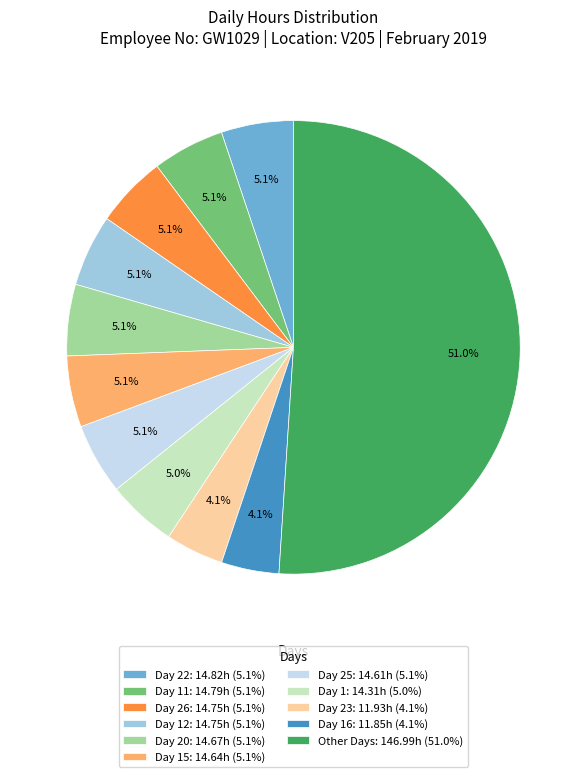

Approximately how many times larger is the value at Day 20: 14.67h (5.1%) compared to Day 12: 14.75h (5.1%)?

1.0